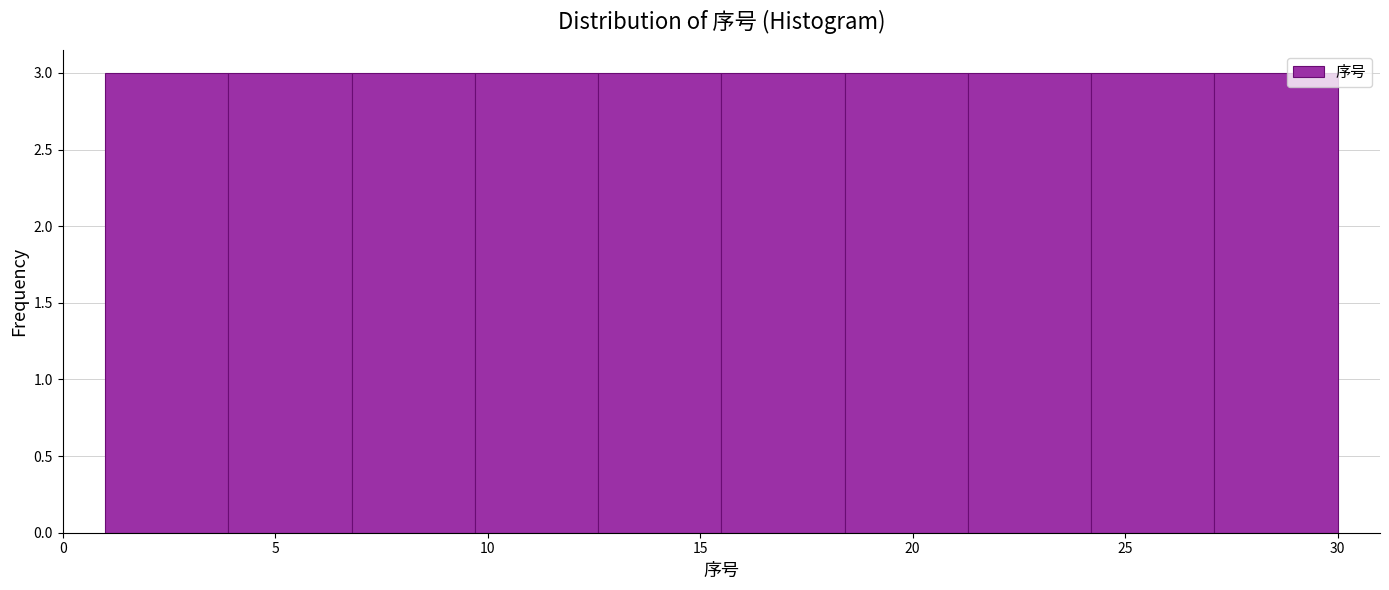

Reading left to right, list every bar in this chart as the range it spans on the x-axis followed by its height. Neither the bar edges nor the heights are printed on the chart, so give them approximately, as read against the axes.

1.0 to 3.9: 3
3.9 to 6.8: 3
6.8 to 9.7: 3
9.7 to 12.6: 3
12.6 to 15.5: 3
15.5 to 18.4: 3
18.4 to 21.3: 3
21.3 to 24.2: 3
24.2 to 27.1: 3
27.1 to 30.0: 3